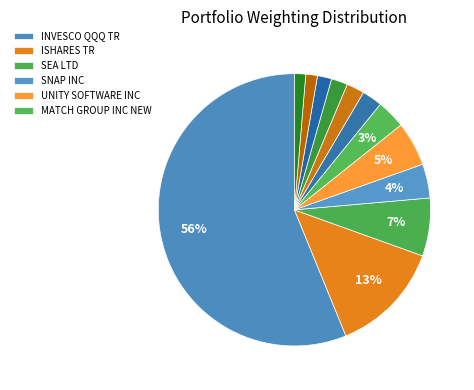

How many segments does this pie chart have?

12